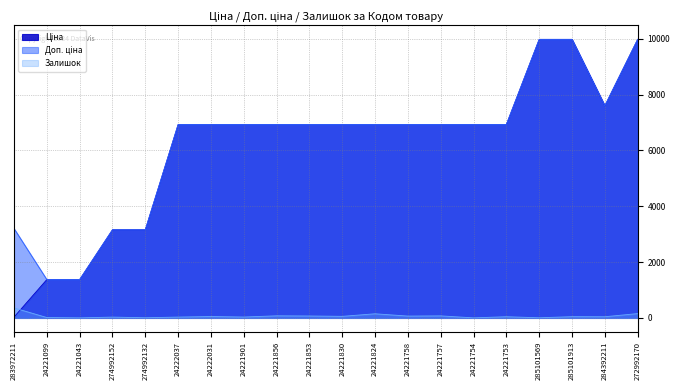

How many data points in Доп. ціна are less than 6925?

5